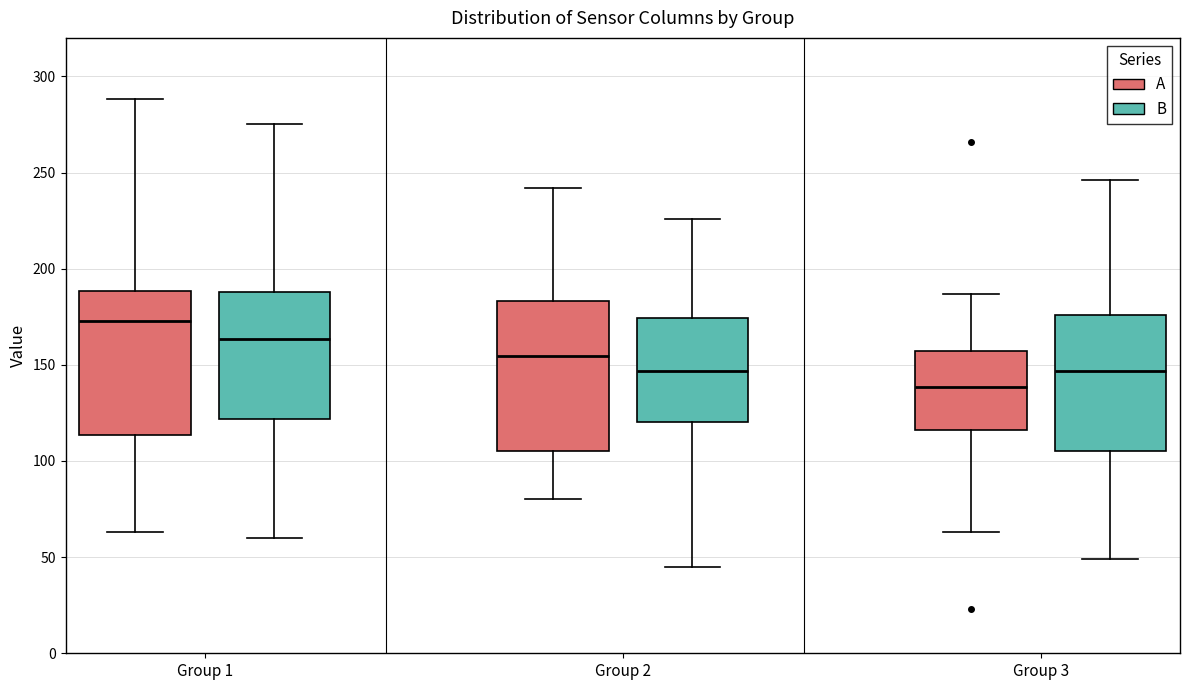

Where is the lower edge of the box for Group 1 (A) on the y-axis? The values are not printed on the chart, so give them approximately, as read against the axis.

115